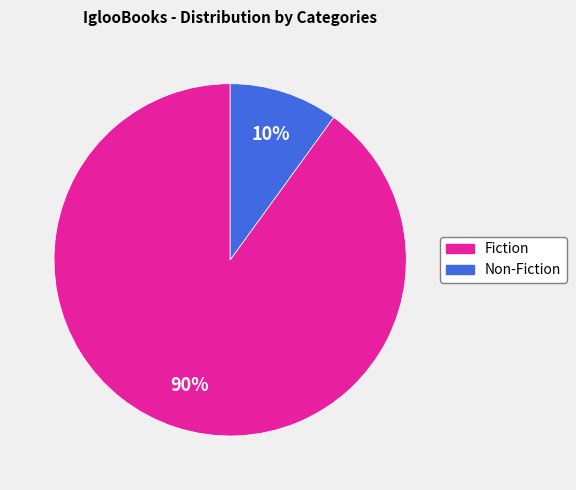

The Non-Fiction slice represents 10% of the pie. True or false?

True